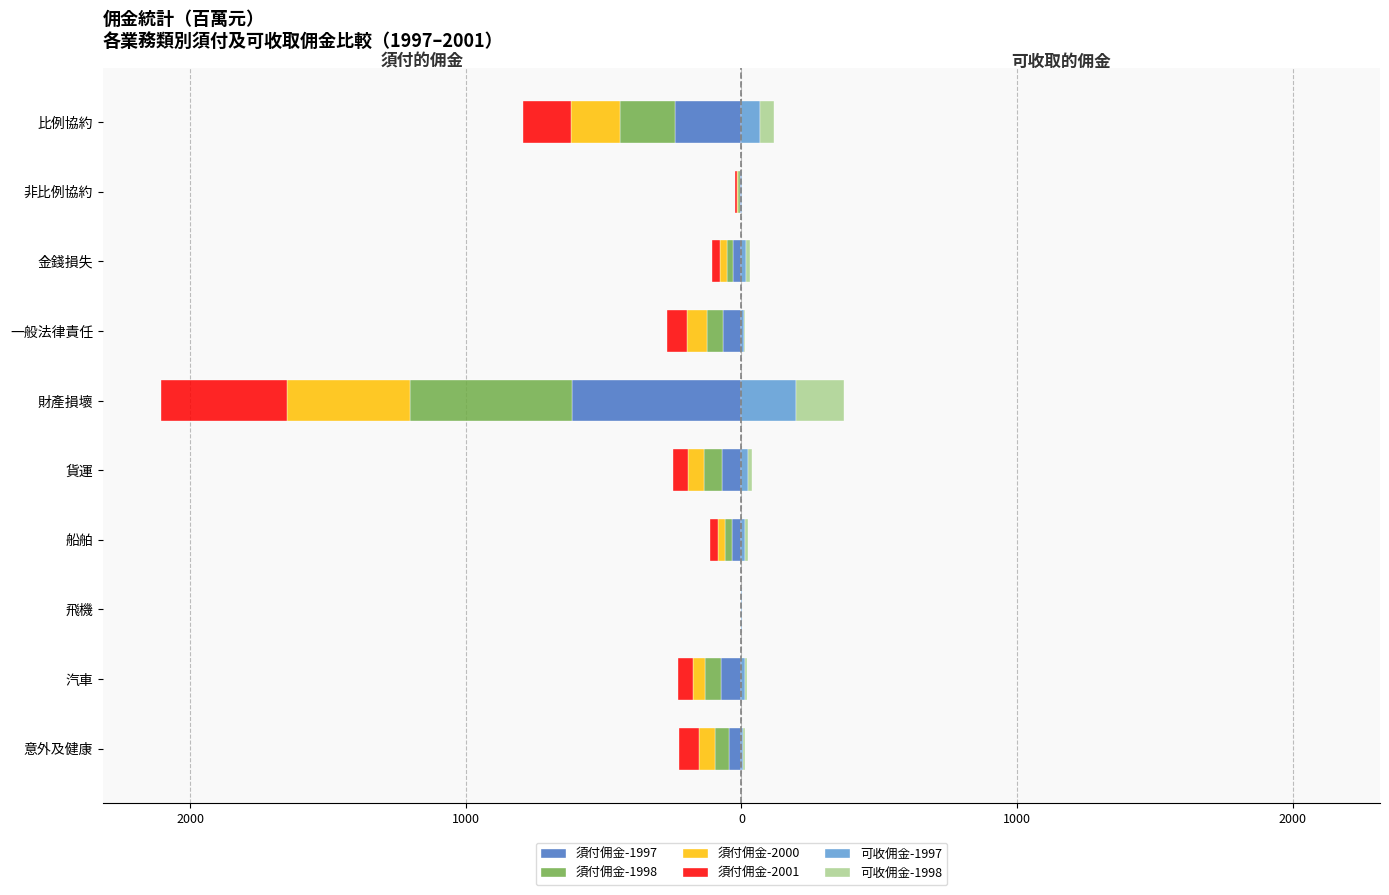

Between 金錢損失 and 財產損壞, which is larger?

金錢損失